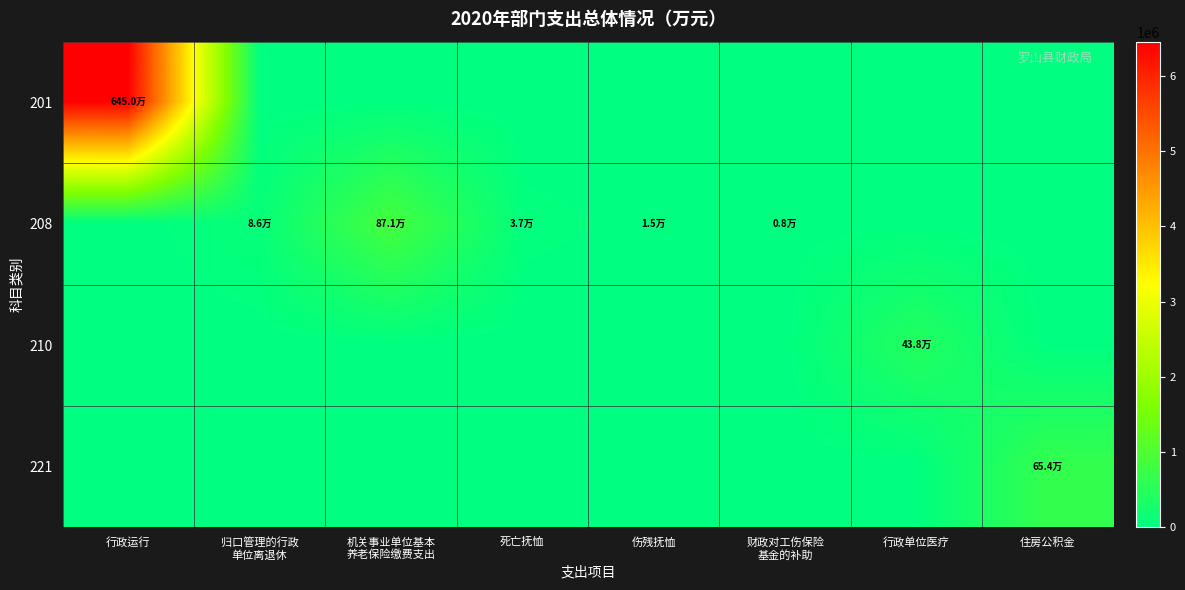

What is the maximum value shown in the chart?

6450425